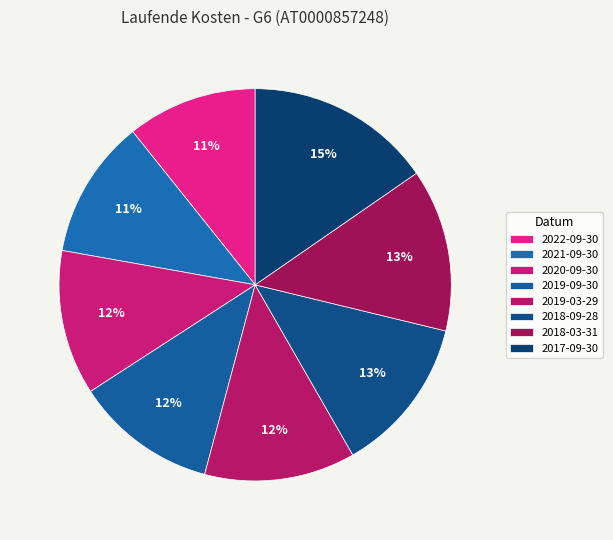

The 2022-09-30 slice represents 17% of the pie. True or false?

False